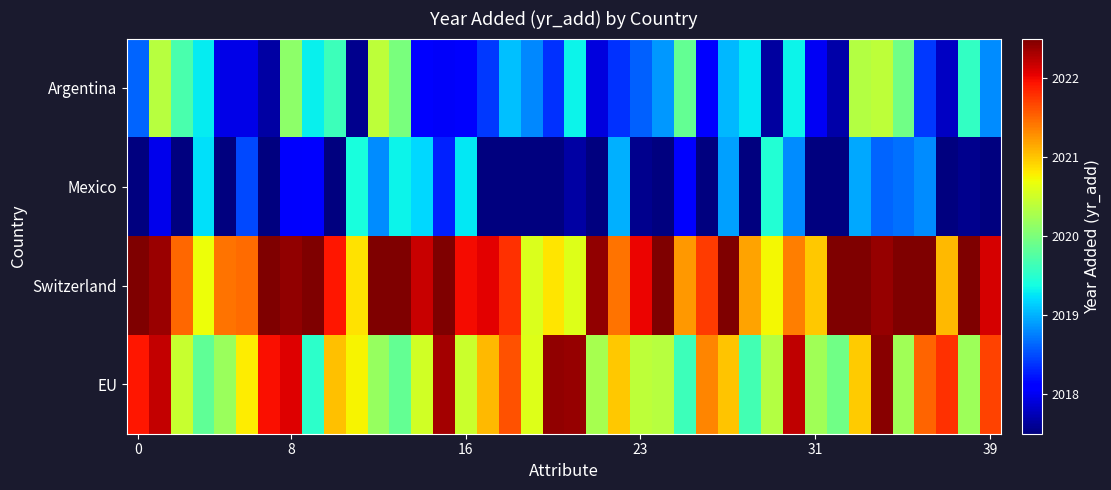

Which label corresponds to the largest value in the chart?

32